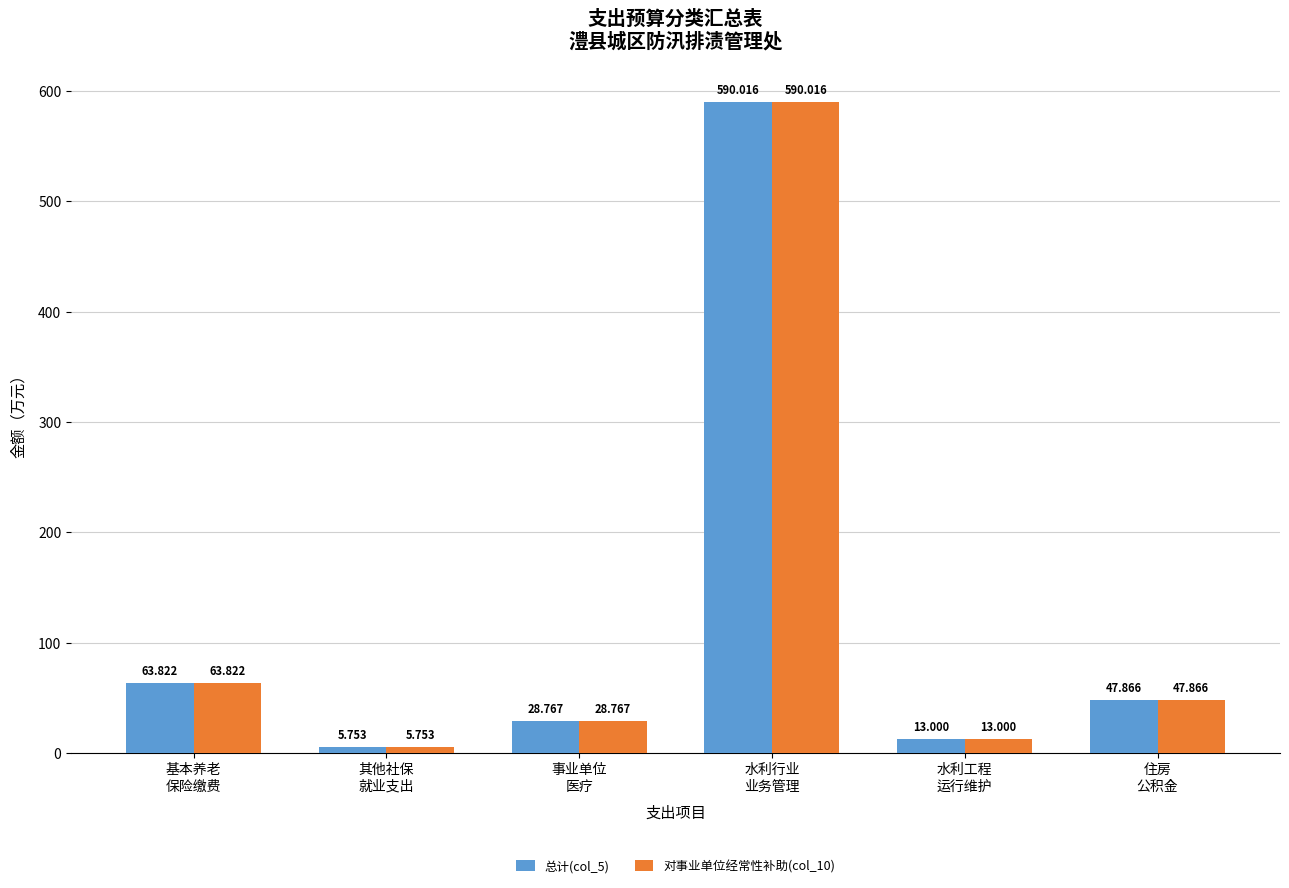

What is the greatest value displayed?

590.0